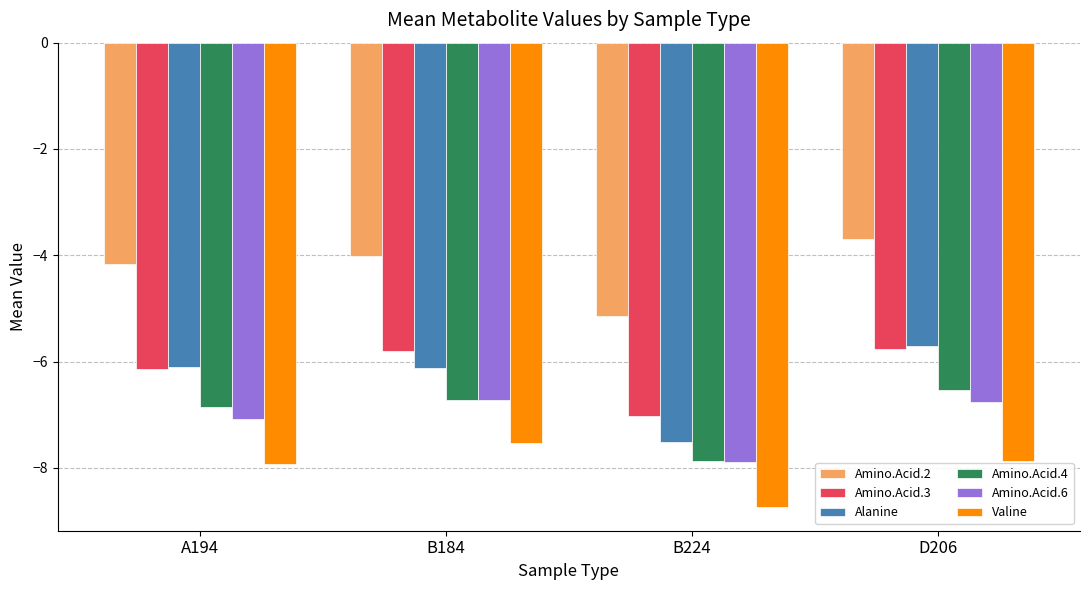

Which category has the lowest value across all series?

B224